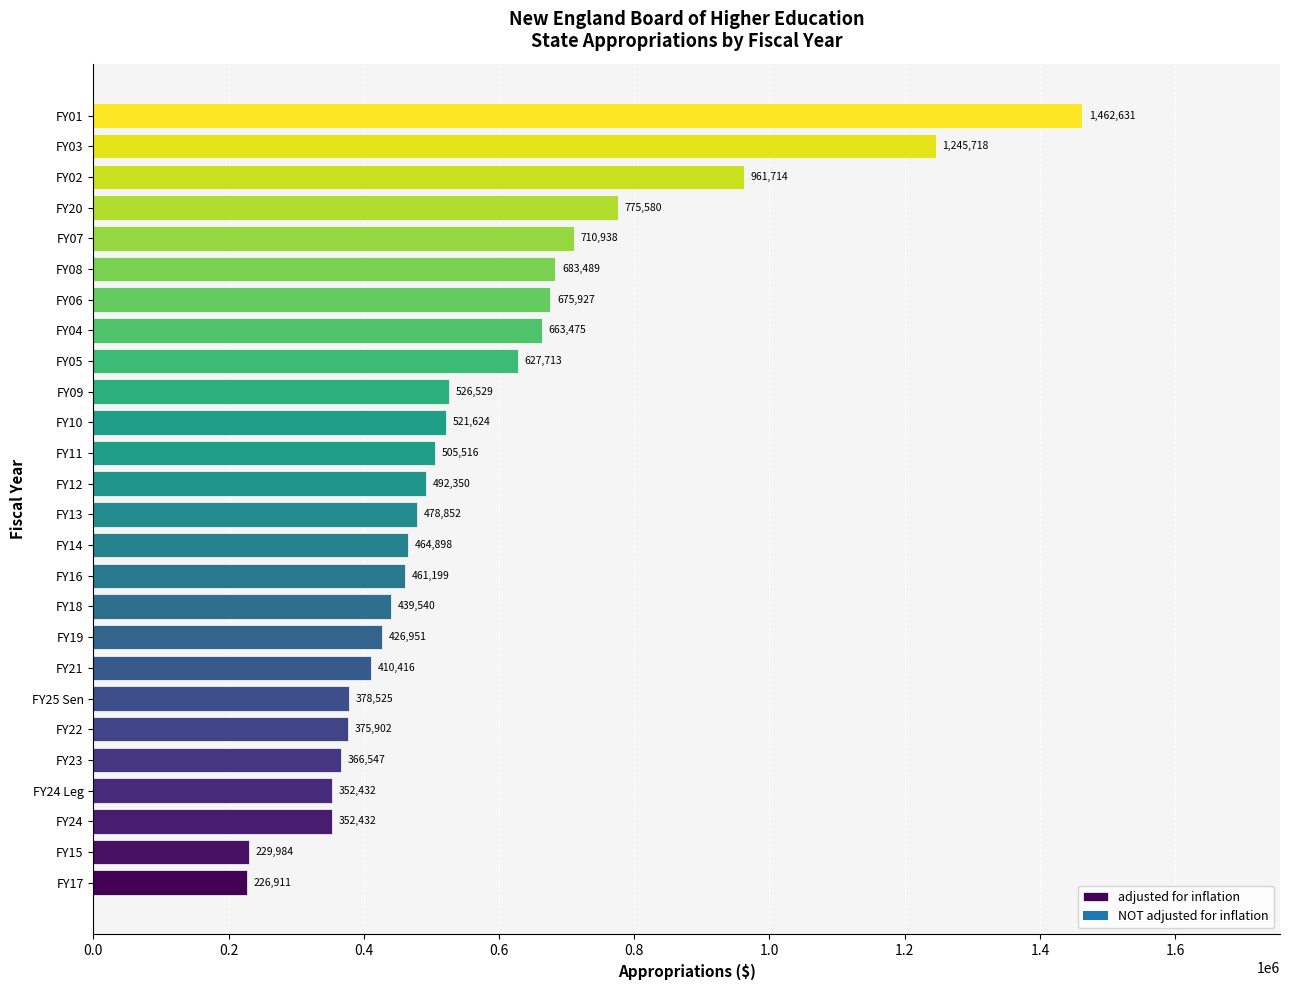

Reading top to bottom, transcribe all the data shown in this chart.

FY01=1462631	FY03=1245718	FY02=961714	FY20=775580	FY07=710938	FY08=683489	FY06=675927	FY04=663475	FY05=627713	FY09=526529	FY10=521624	FY11=505516	FY12=492350	FY13=478852	FY14=464898	FY16=461199	FY18=439540	FY19=426951	FY21=410416	FY25 Sen=378525	FY22=375902	FY23=366547	FY24 Leg=352432	FY24=352432	FY15=229984	FY17=226911